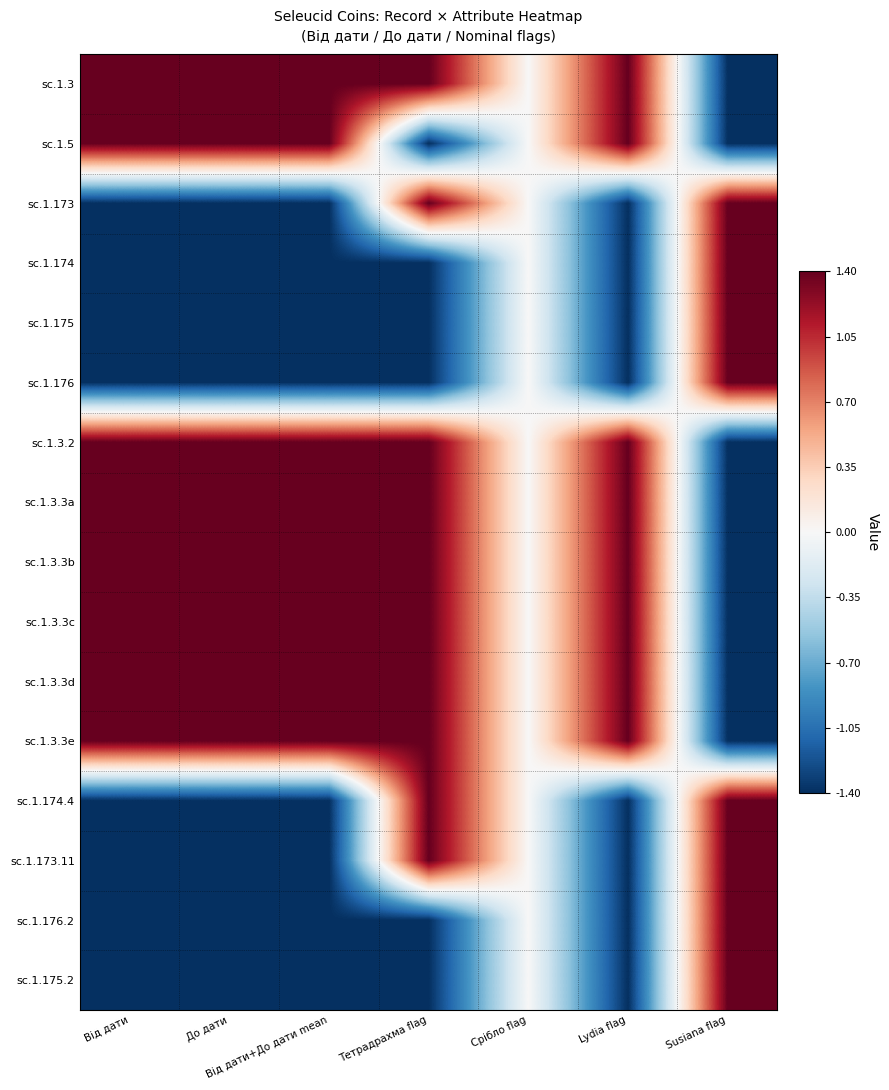

How many distinct data groups are displayed?

16